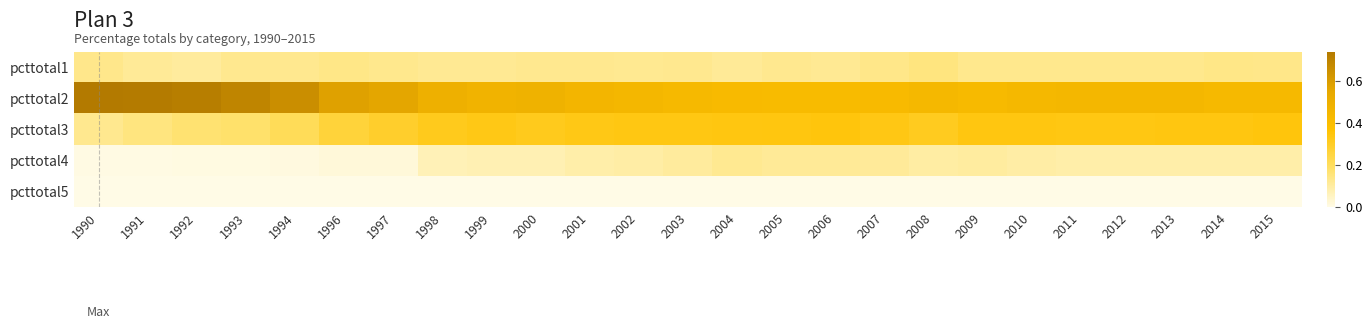

At 2013, list the series in order from largest to smallest.

pcttotal2, pcttotal3, pcttotal1, pcttotal4, pcttotal5